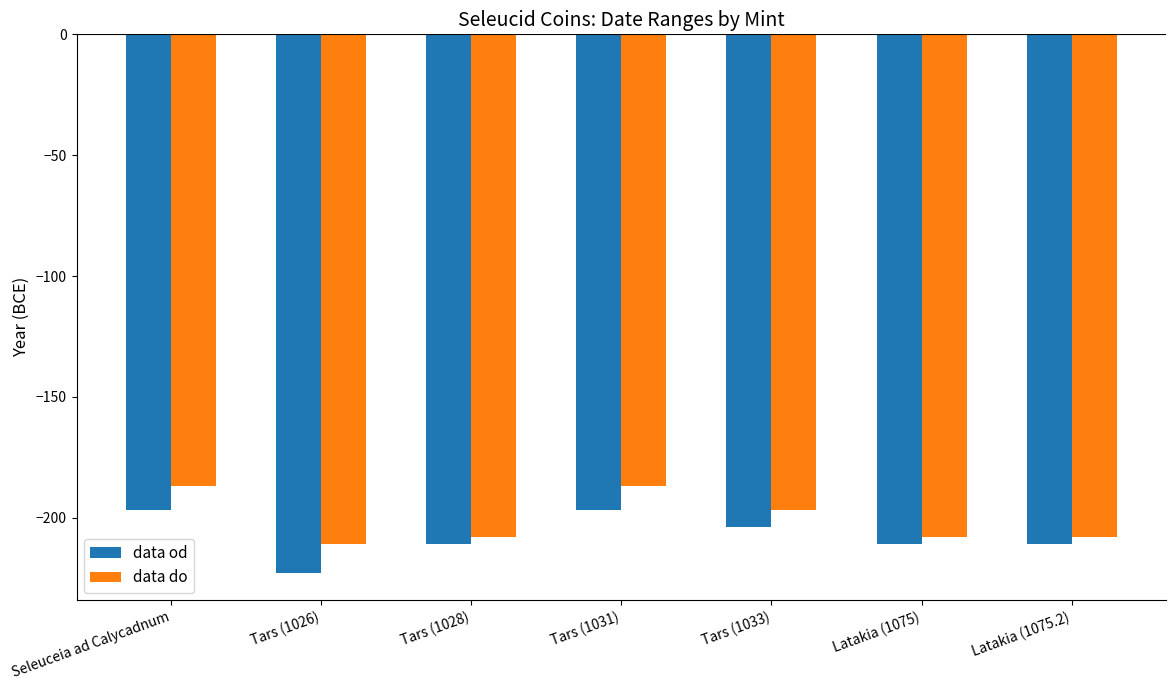

What is the maximum value for data od?

-197